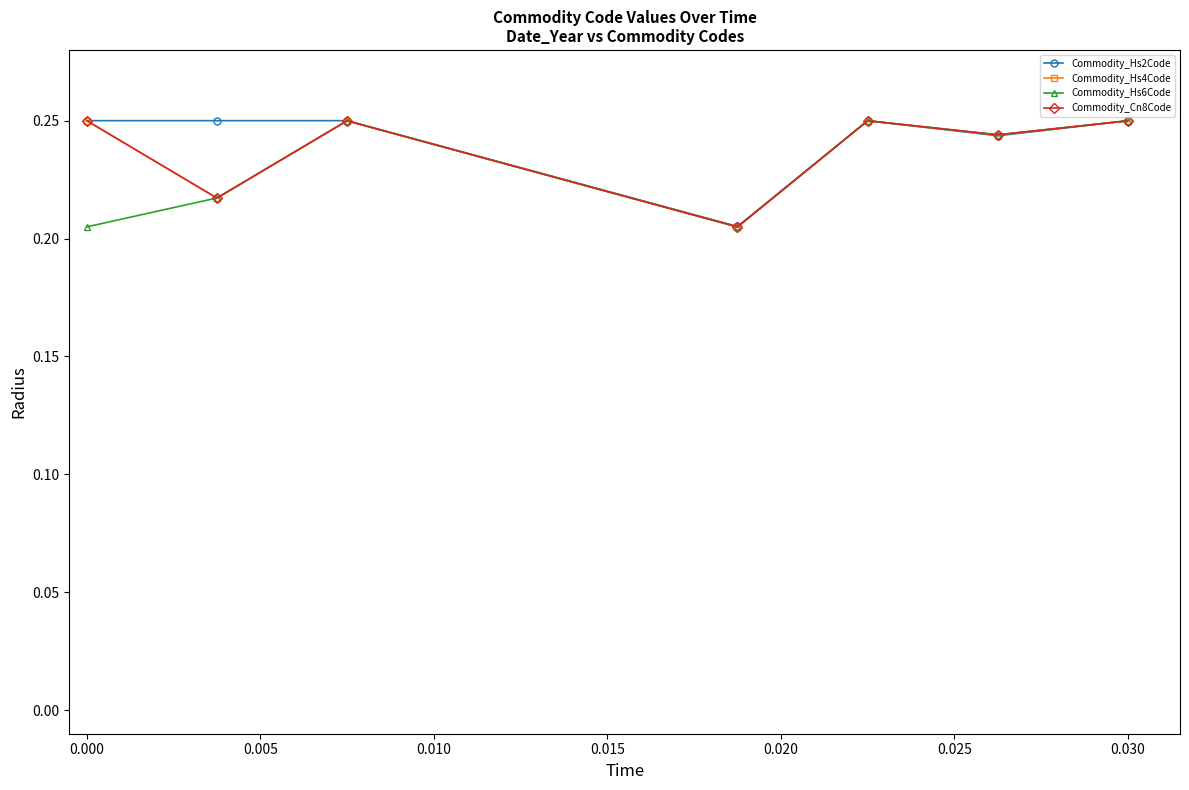

Count the Commodity_Cn8Code values in the range 0 to 1.

7